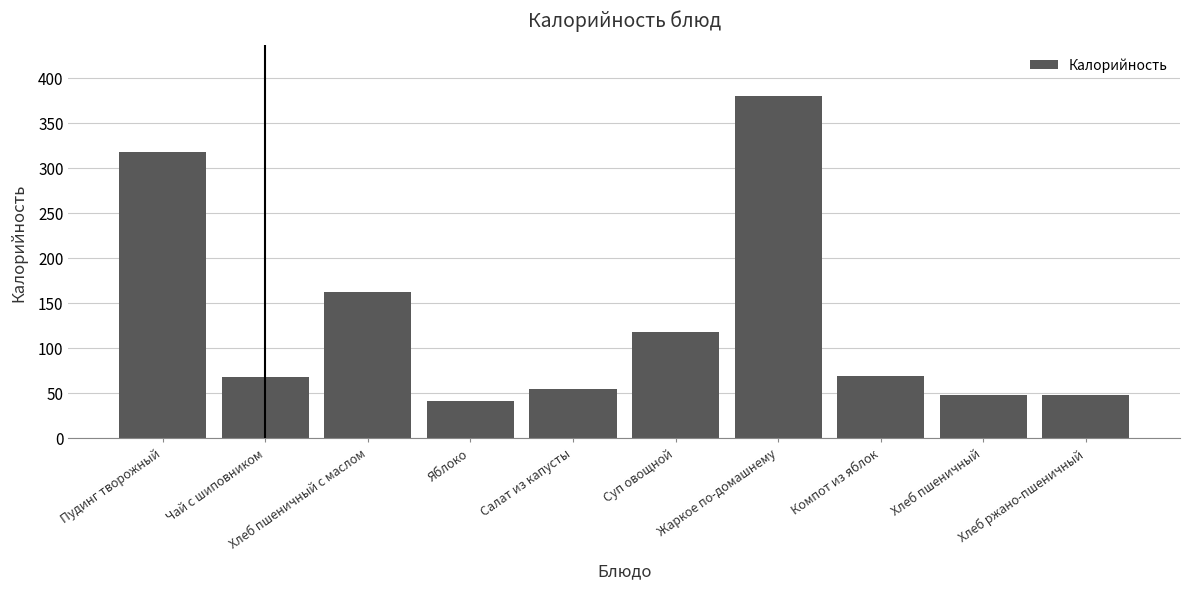

Which category has the highest value across all series?

Жаркое по-домашнему